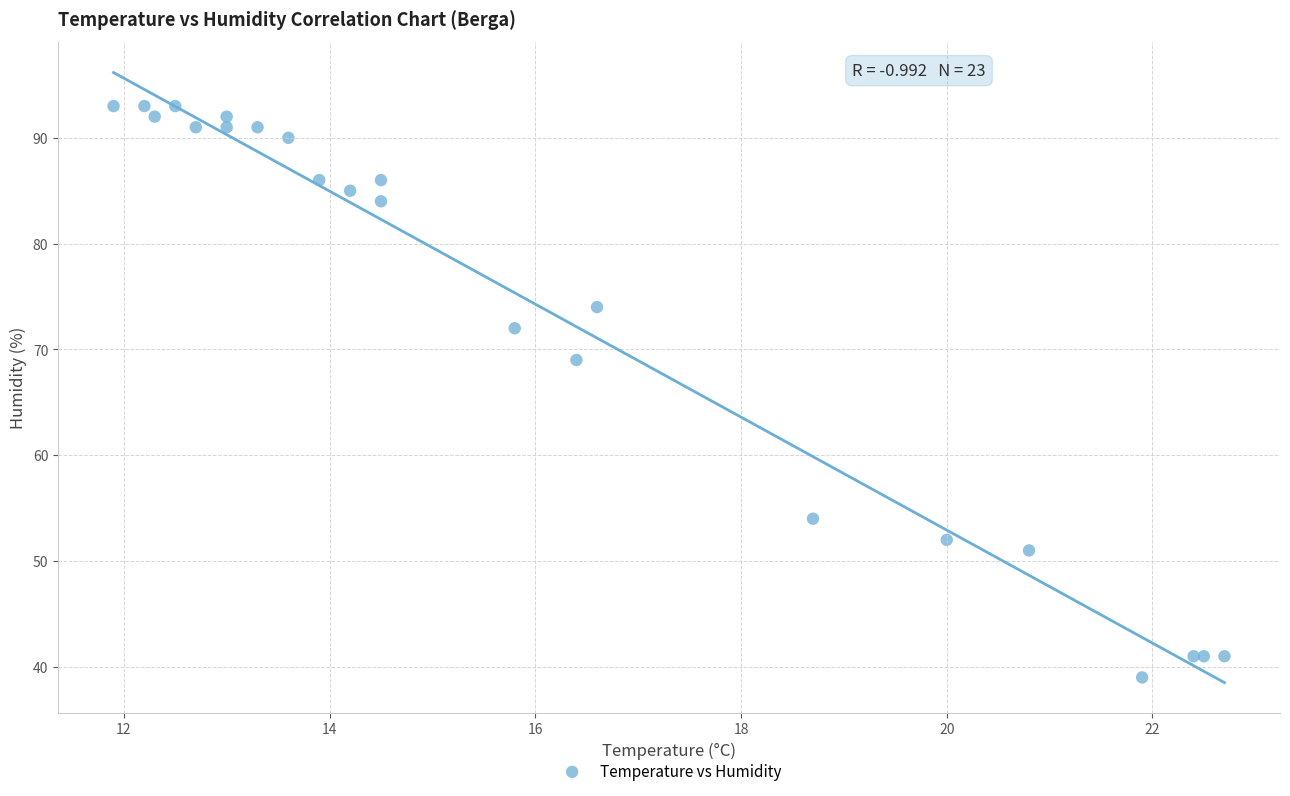

What Y value in the scatter plot is closest to 66?

69